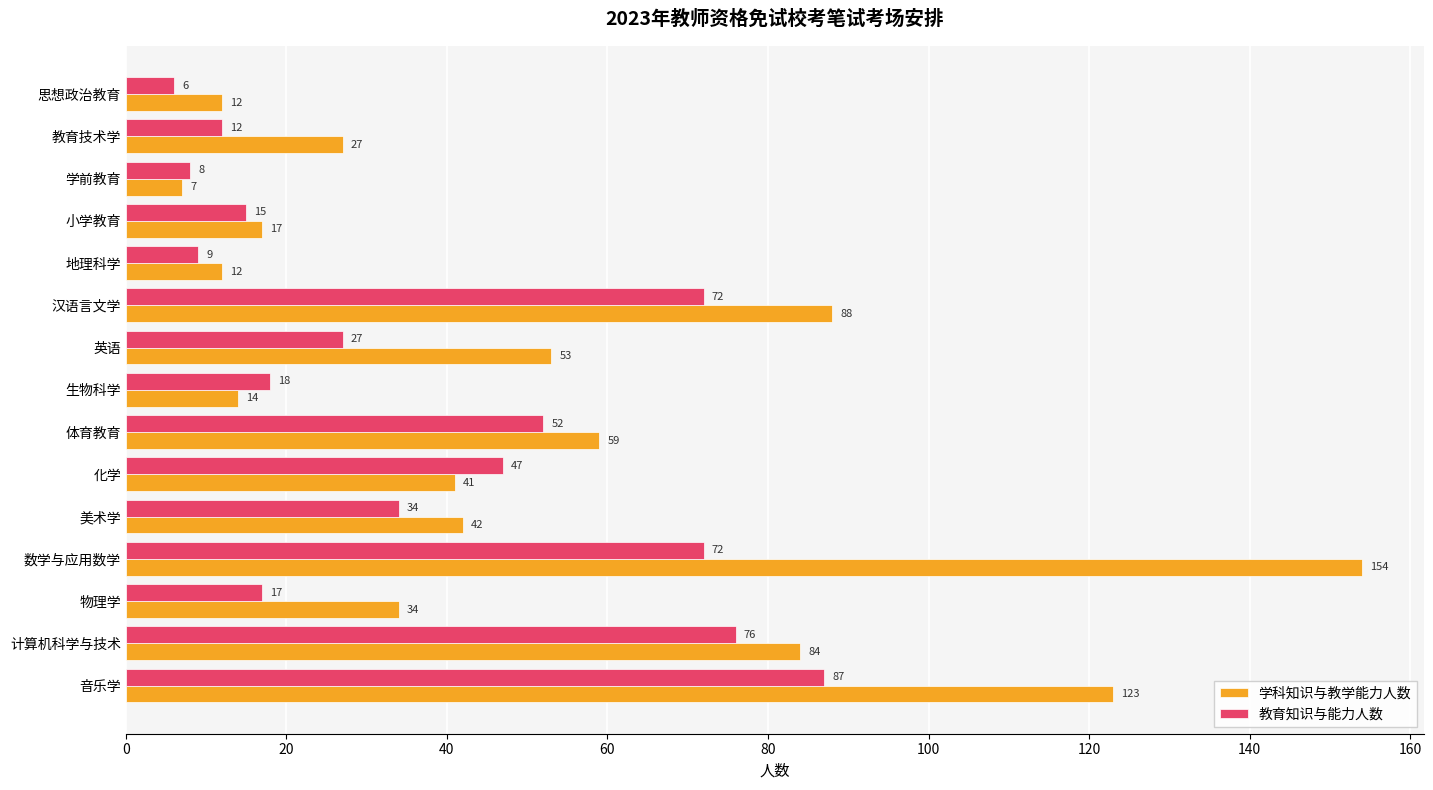

Which series has the largest range (max minus min)?

学科知识与教学能力人数